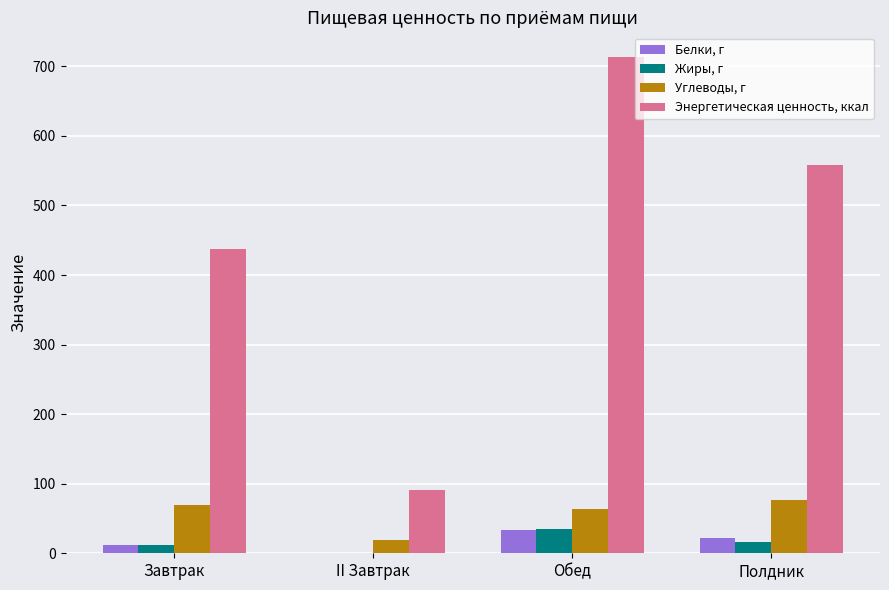

Is it true that Жиры, г equals 11.5 at Завтрак?

True